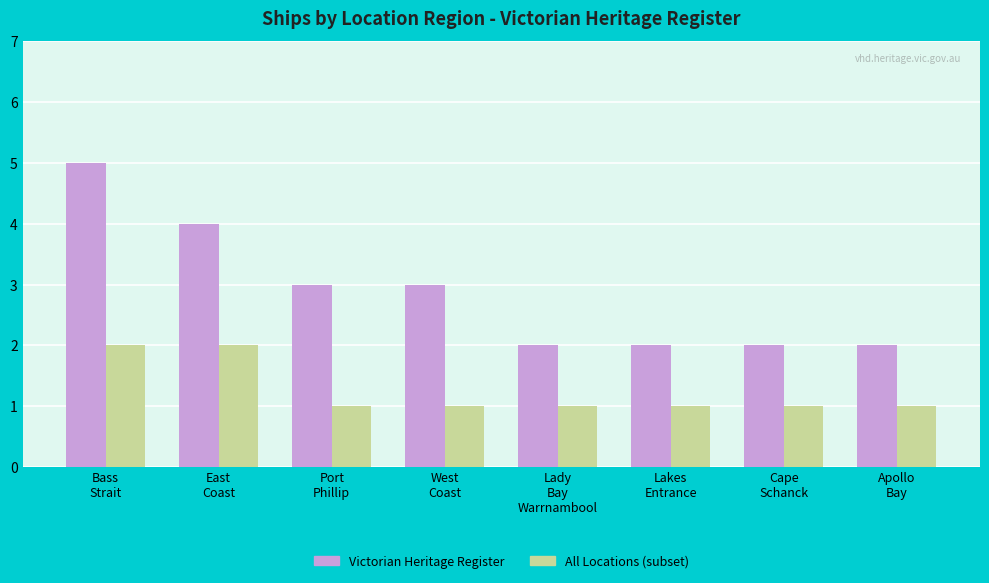

What is the greatest value displayed?

5